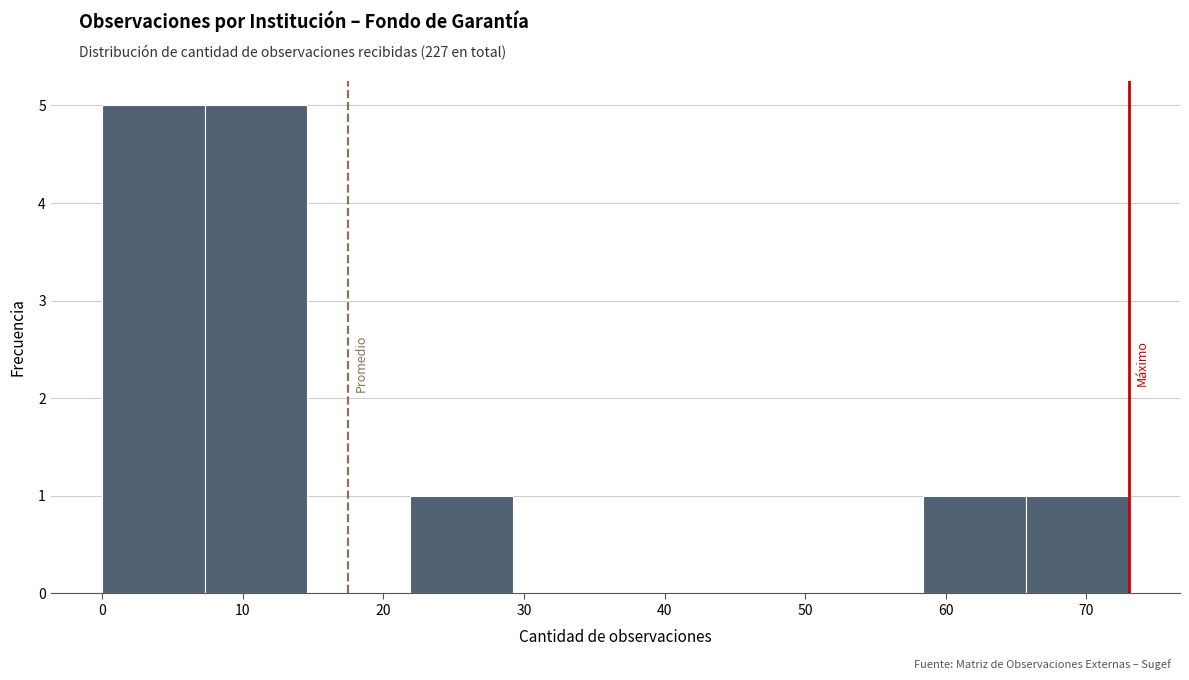

Reading left to right, list every bar in this chart as the range it spans on the x-axis followed by its height. Neither the bar edges nor the heights are printed on the chart, so give them approximately, as read against the axes.

0.0 to 7.3: 5
7.3 to 14.6: 5
14.6 to 21.9: 0
21.9 to 29.2: 1
29.2 to 36.5: 0
36.5 to 43.8: 0
43.8 to 51.1: 0
51.1 to 58.4: 0
58.4 to 65.7: 1
65.7 to 73.0: 1